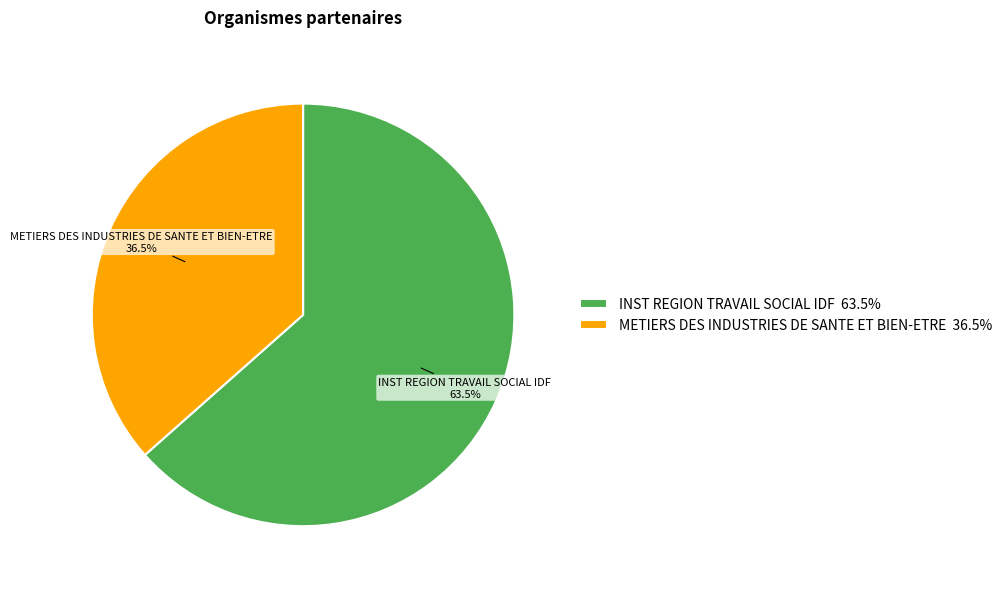

The METIERS DES INDUSTRIES DE SANTE ET BIEN-ETRE slice represents 30% of the pie. True or false?

False